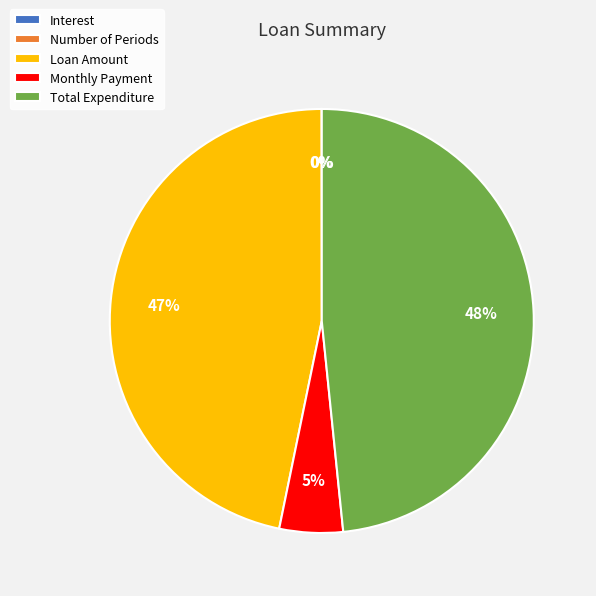

Which category has the biggest portion of the pie?

Total Expenditure